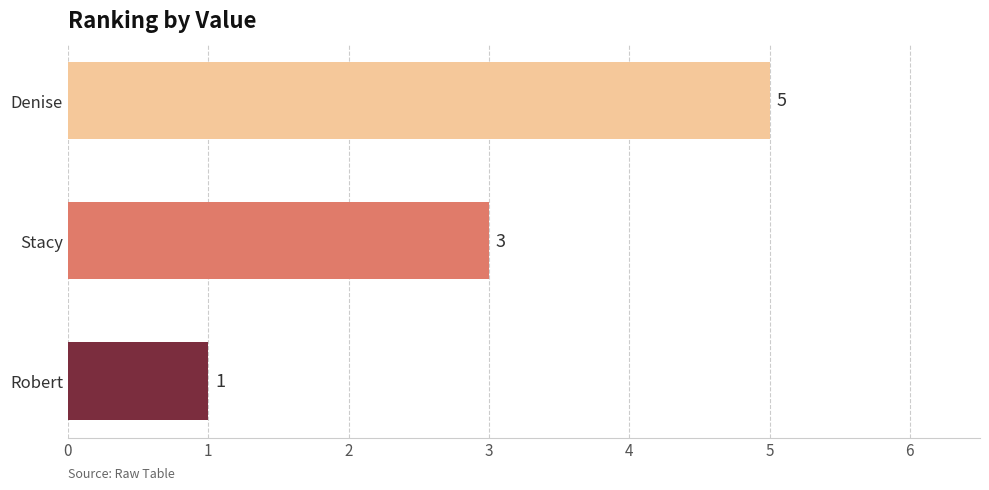

List the labels in order of value, largest first.

Denise, Stacy, Robert